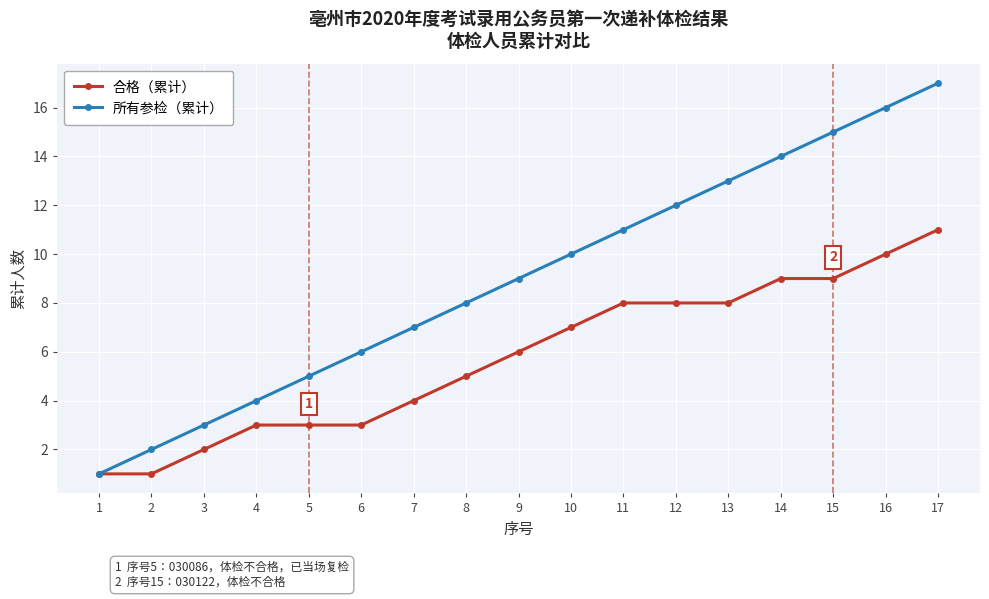

Is the value of 所有参检（累计） at 3 greater than the value of 合格（累计） at 10?

No